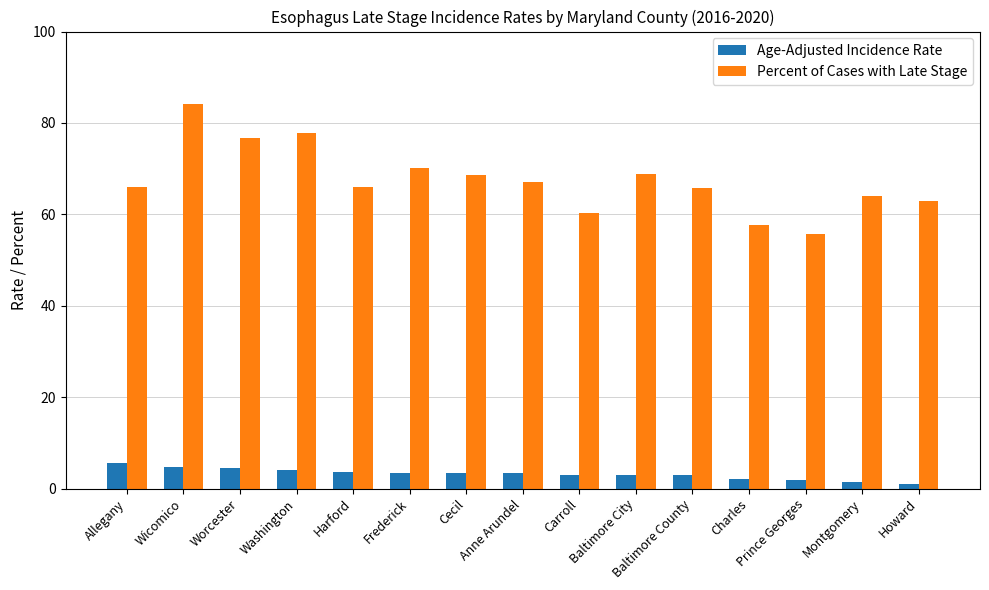

What is the difference between the Percent of Cases with Late Stage values at Prince Georges and Baltimore City?

13.0